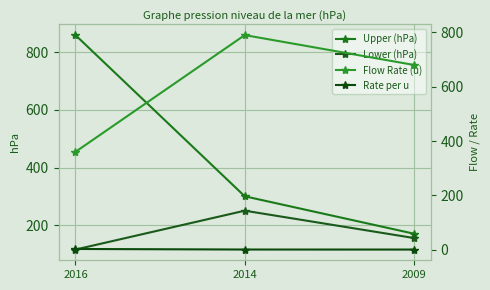

How many lines are shown in the chart?

4